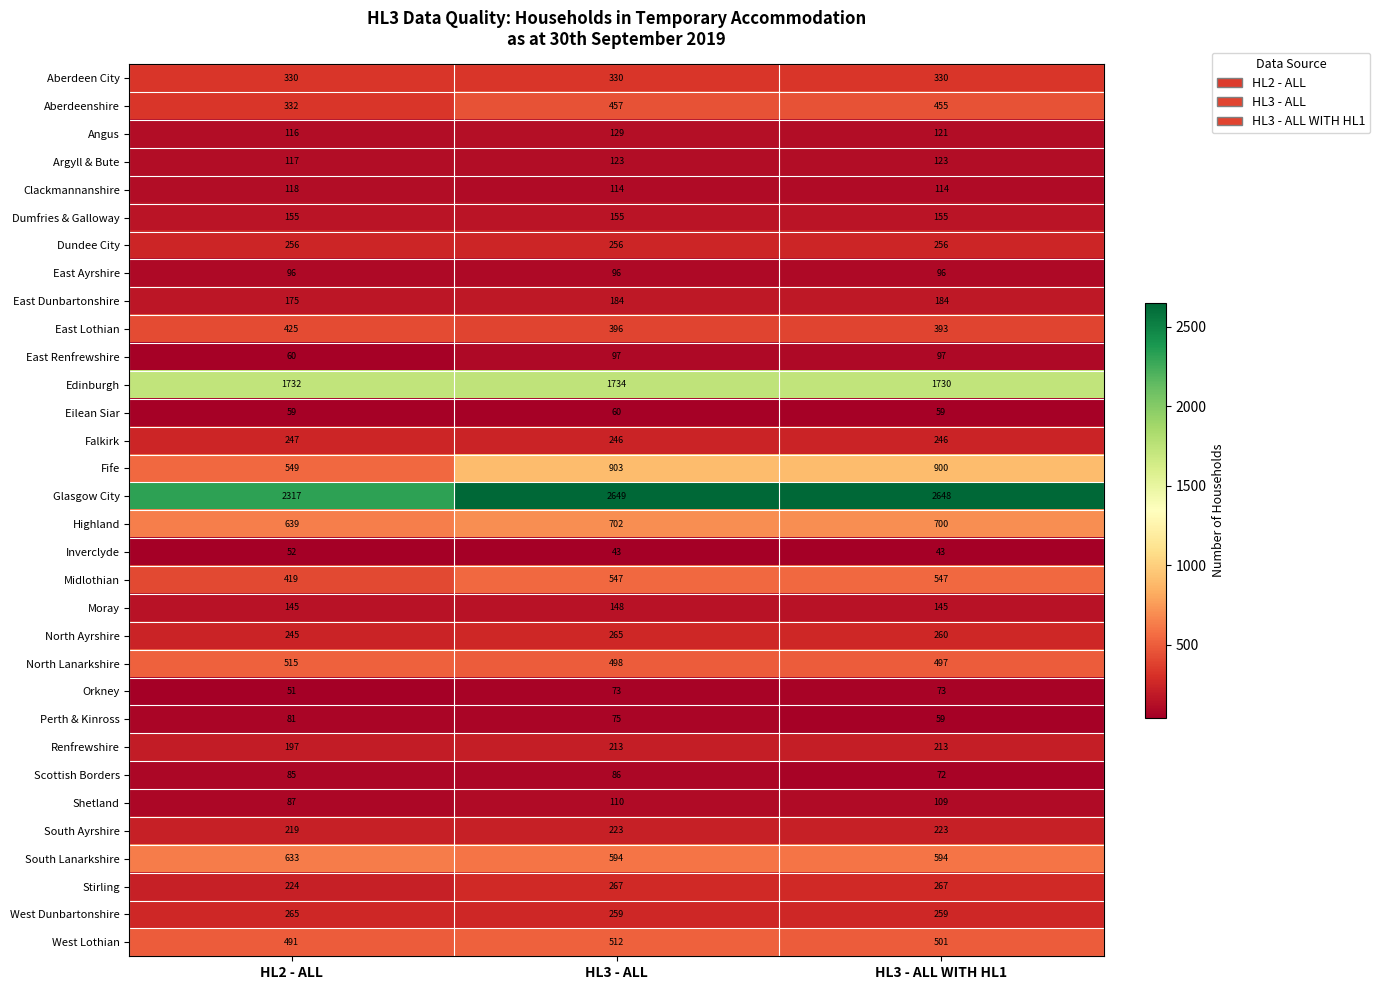

At HL2 - ALL, list the series in order from smallest to largest.

Orkney, Inverclyde, Eilean Siar, East Renfrewshire, Perth & Kinross, Scottish Borders, Shetland, East Ayrshire, Angus, Argyll & Bute, Clackmannanshire, Moray, Dumfries & Galloway, East Dunbartonshire, Renfrewshire, South Ayrshire, Stirling, North Ayrshire, Falkirk, Dundee City, West Dunbartonshire, Aberdeen City, Aberdeenshire, Midlothian, East Lothian, West Lothian, North Lanarkshire, Fife, South Lanarkshire, Highland, Edinburgh, Glasgow City